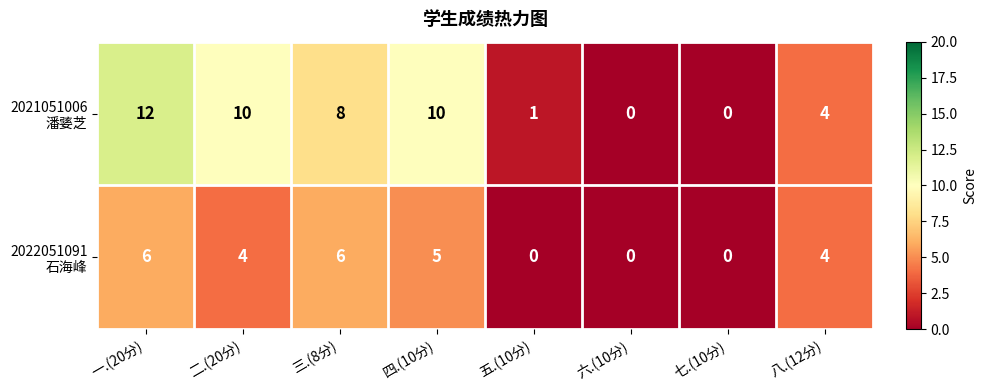

What is the spread (max minus min) of values at 四.(10分)?

5